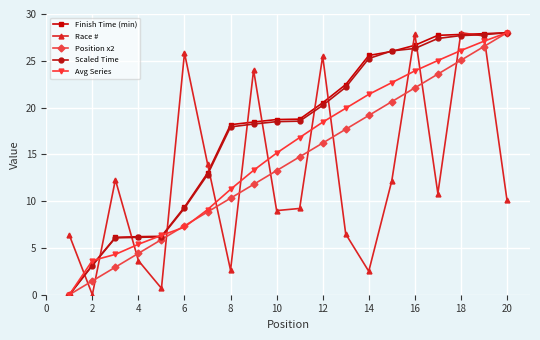

What is the greatest value displayed?

28.0